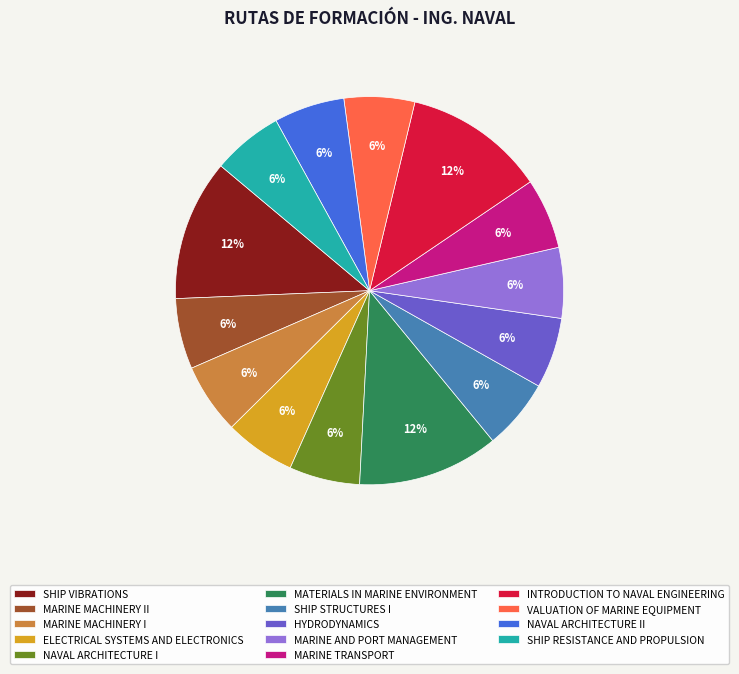

Combined, do NAVAL ARCHITECTURE II and MARINE AND PORT MANAGEMENT account for over 50%?

No